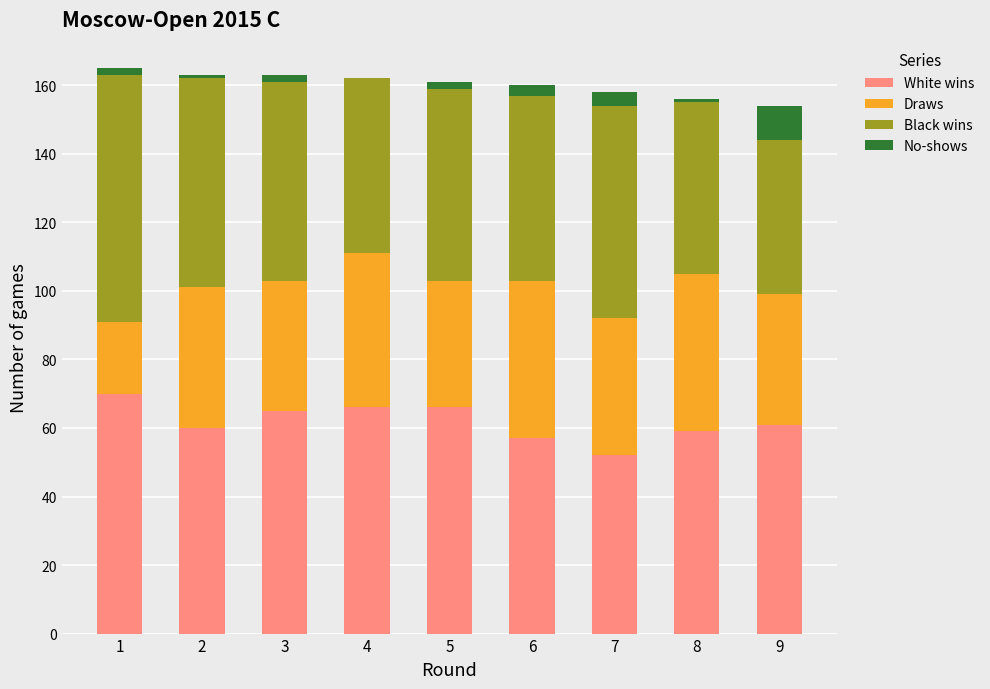

What is the highest value of the White wins series?

70